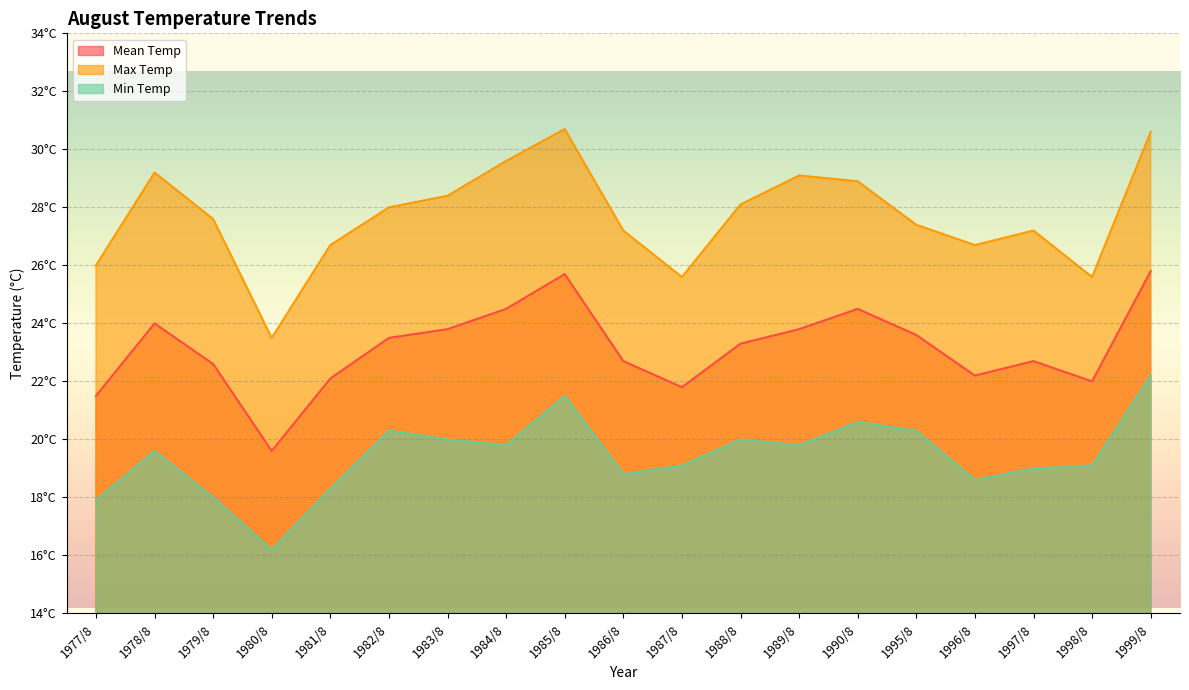

What is the average value of the Mean Temp series?

23.1